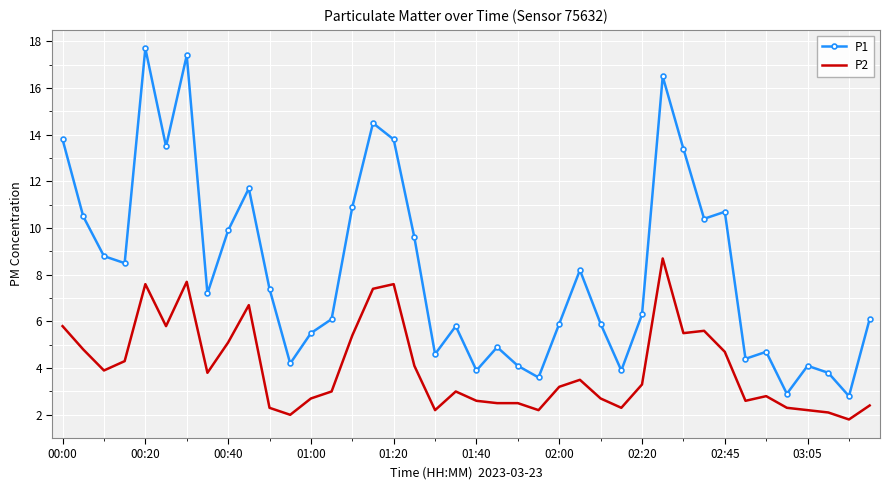

Rank the series by their average value, from lowest to highest.

P2, P1